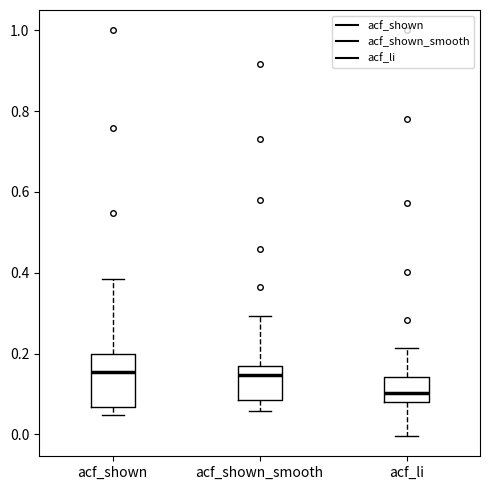

Which box is the tallest, from its lower edge to its upper edge?

acf_shown